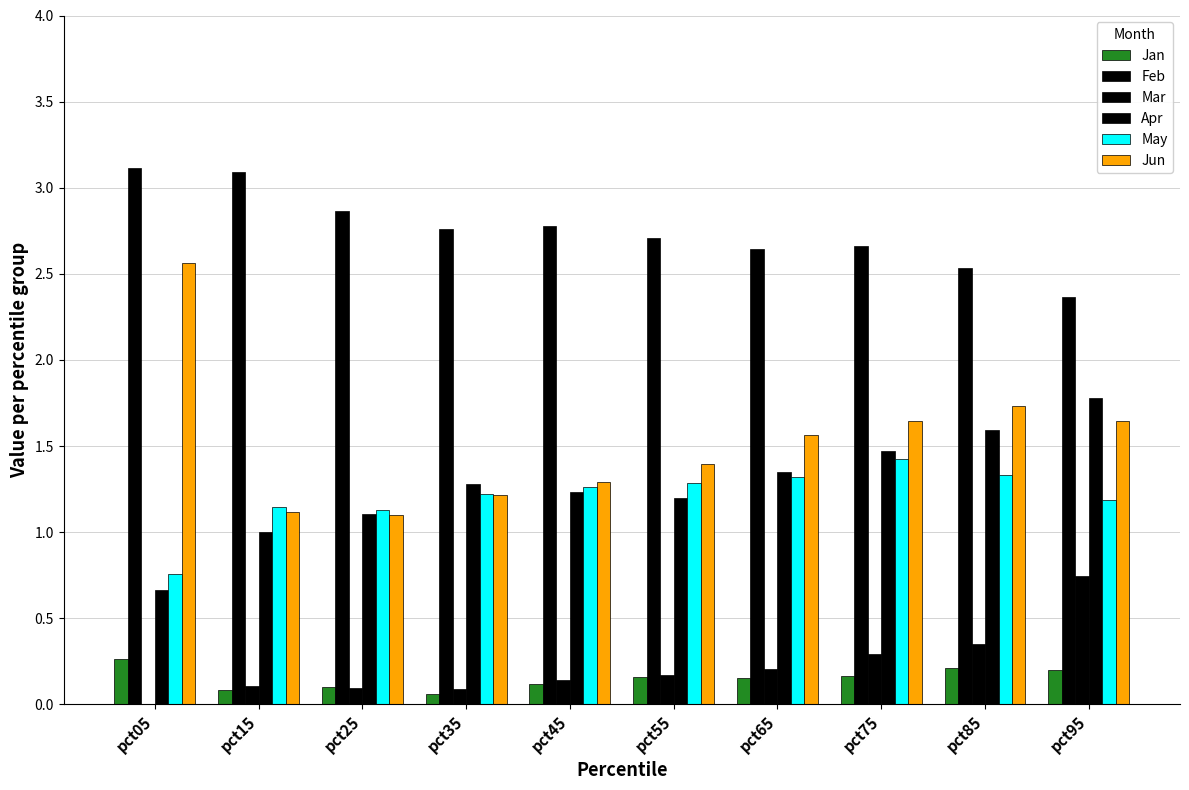

Is it true that Jan equals 0.0 at pct15?

False